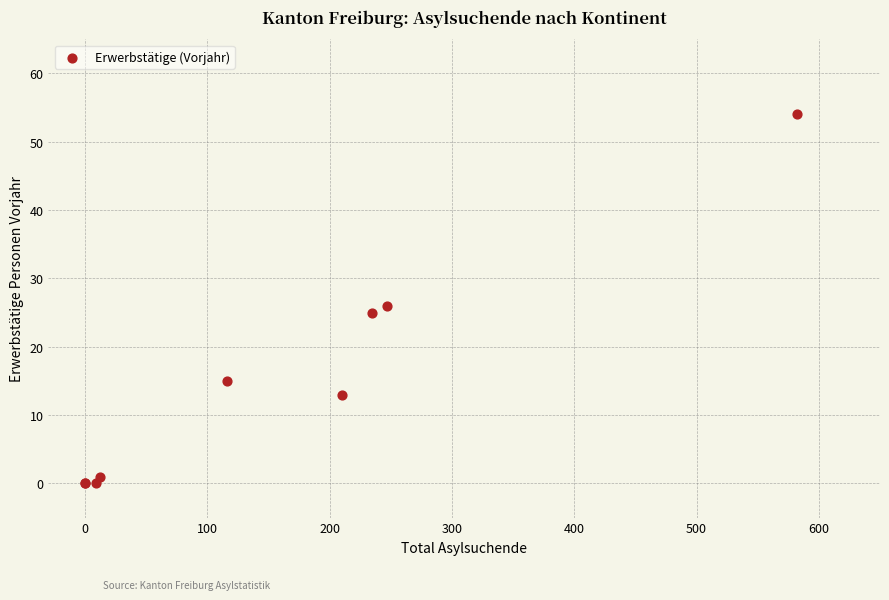

What Y value in the scatter plot is closest to 27?

26